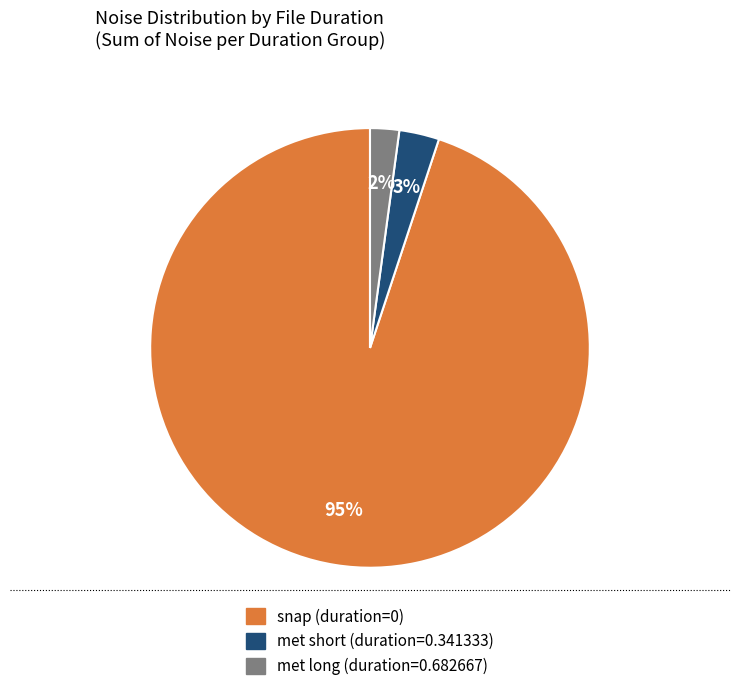

Is there a majority slice in this chart?

Yes